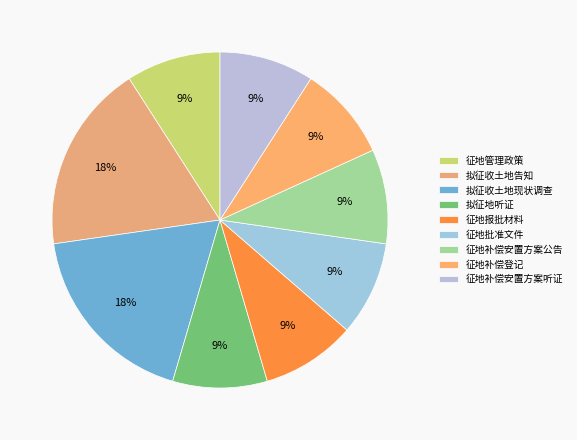

What is the ratio of the value at 征地补偿安置方案公告 to the value at 拟征收土地现状调查?

0.5